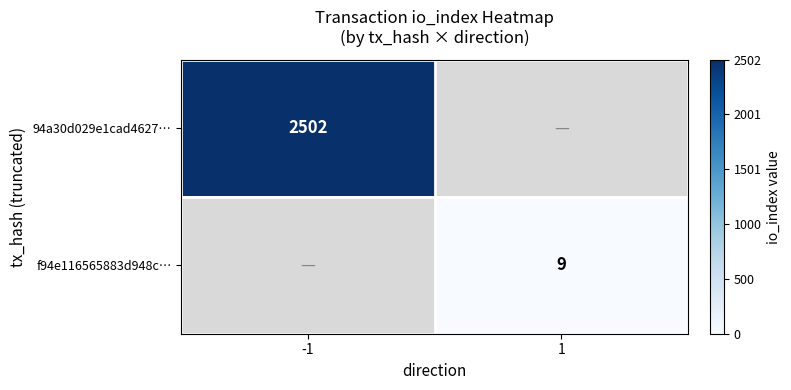

What is the smallest value displayed?

9.0